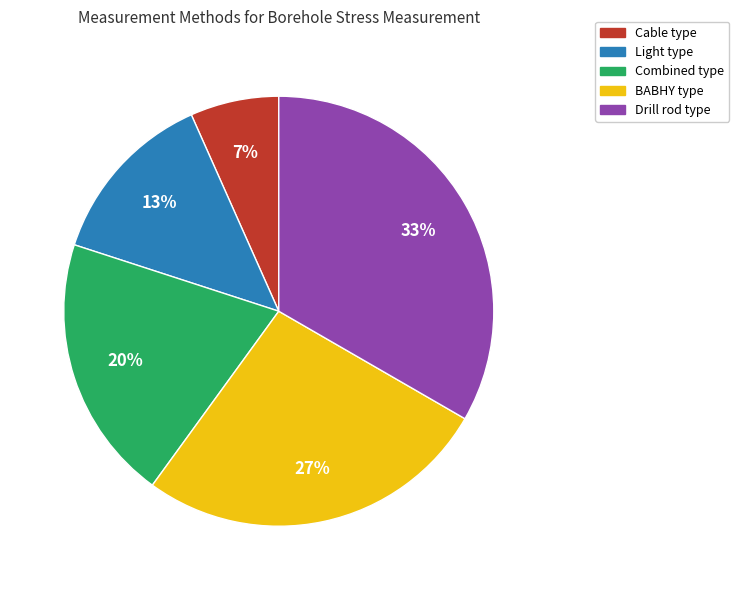

Is there any slice that represents more than half of the pie?

No